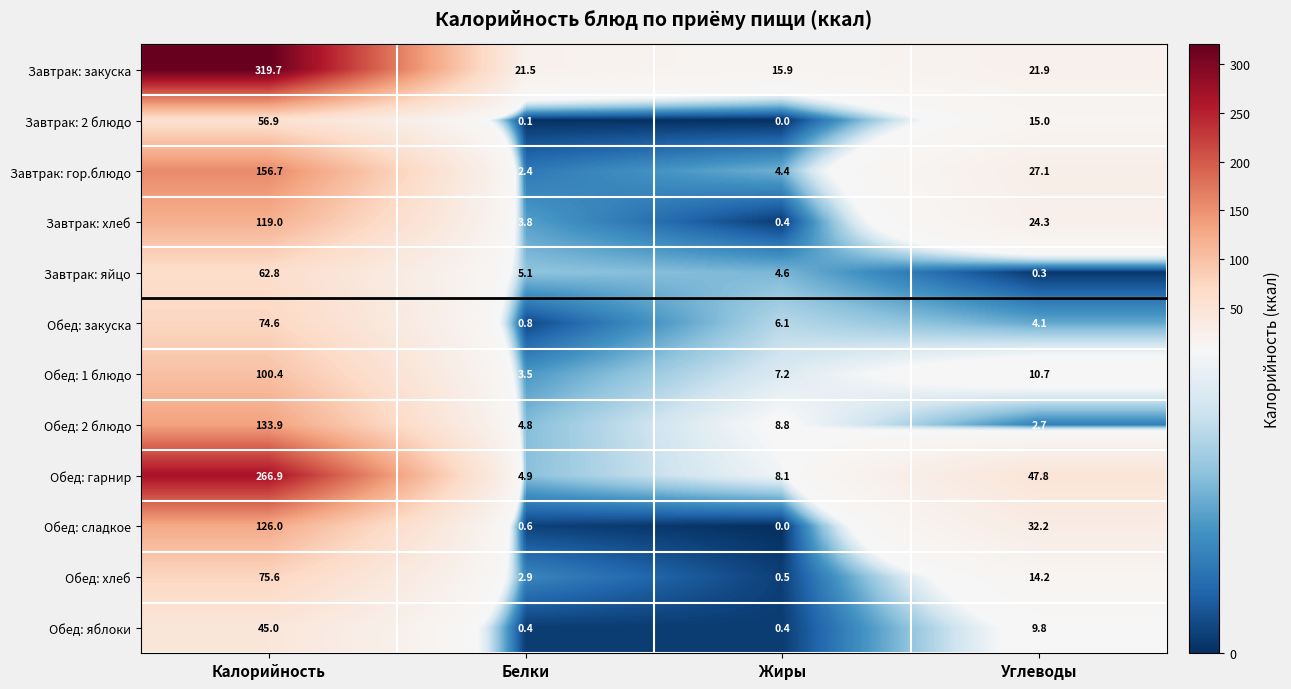

Which category has the highest value in the Завтрак: хлеб series?

Калорийность